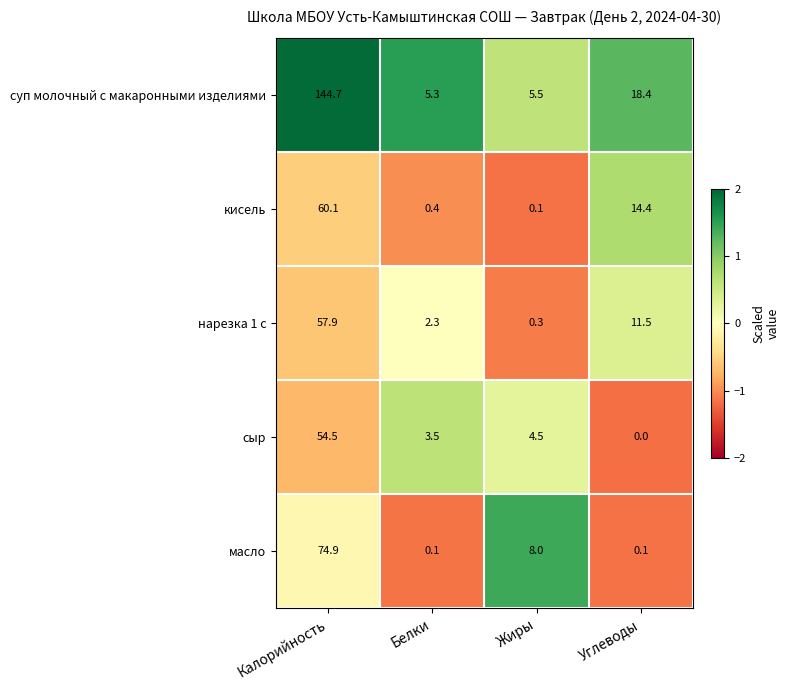

How many distinct data groups are displayed?

5